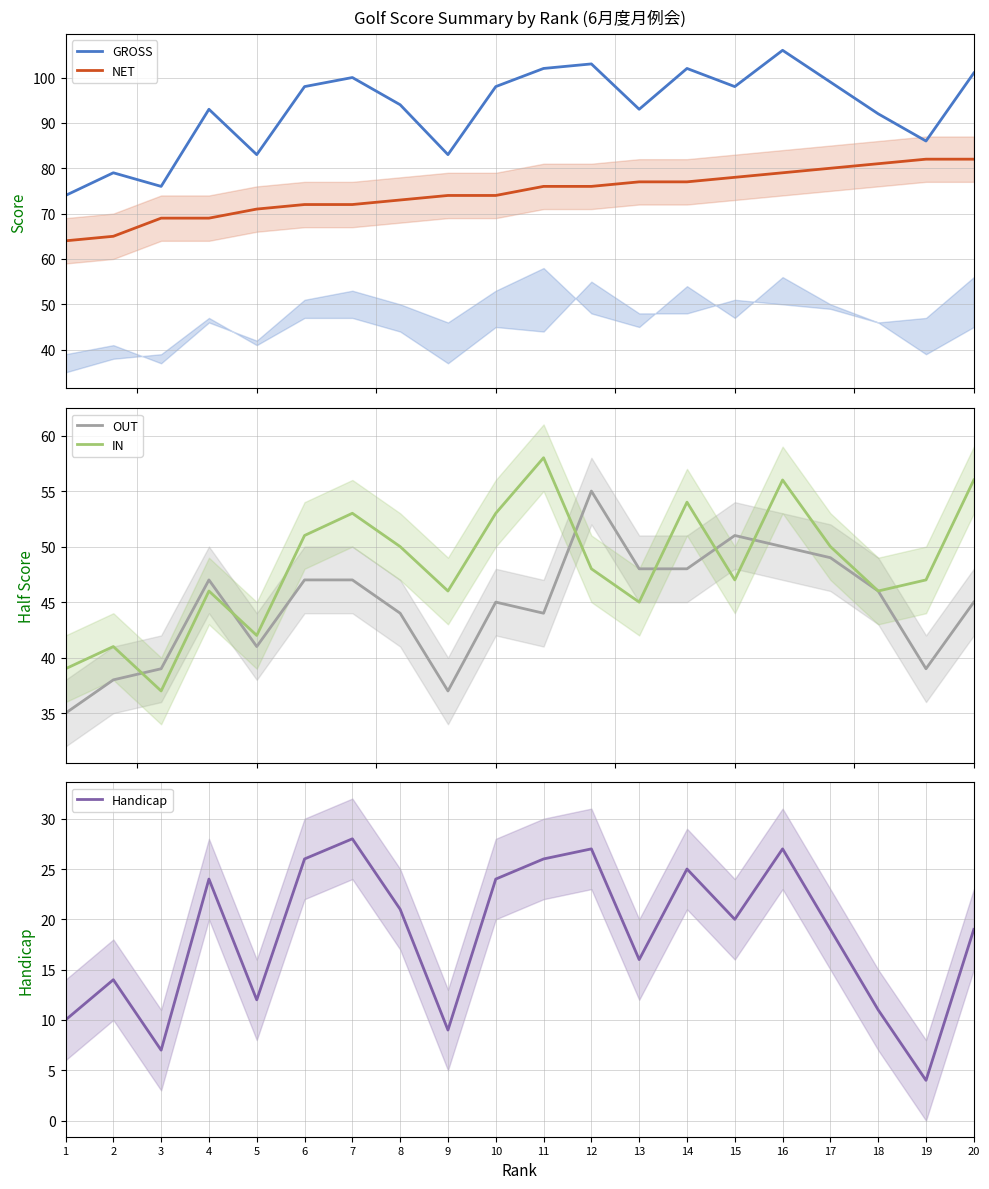

Reading right to left, extract all data points from this chart.

GROSS: 101	86	92	99	106	98	102	93	103	102	98	83	94	100	98	83	93	76	79	74
NET: 82	82	81	80	79	78	77	77	76	76	74	74	73	72	72	71	69	69	65	64
OUT: 45	39	46	49	50	51	48	48	55	44	45	37	44	47	47	41	47	39	38	35
IN: 56	47	46	50	56	47	54	45	48	58	53	46	50	53	51	42	46	37	41	39
Handicap: 19	4	11	19	27	20	25	16	27	26	24	9	21	28	26	12	24	7	14	10